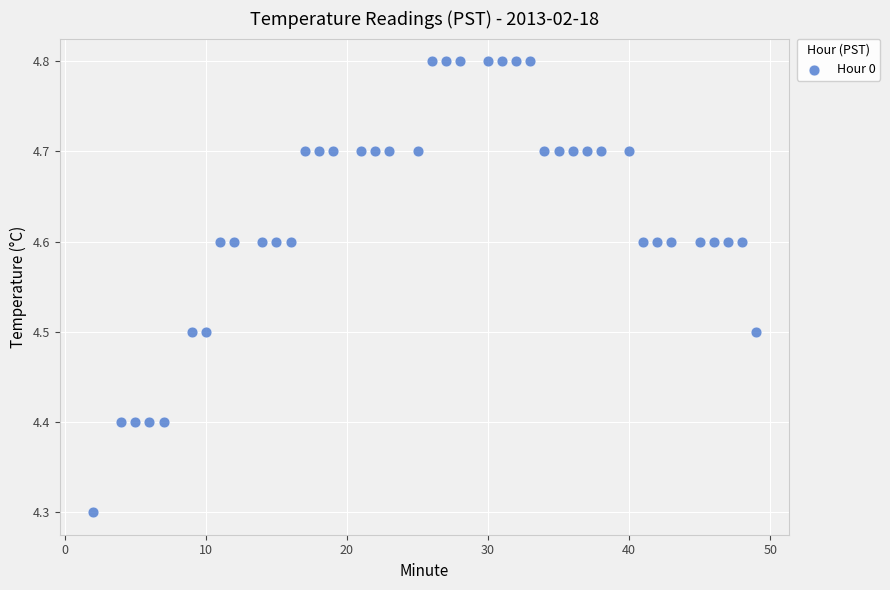

What is the range of Y values (max minus min)?

0.5